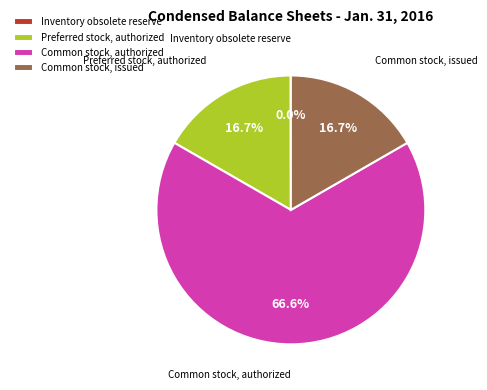

To the nearest percent, what is the average slice percentage?

25%